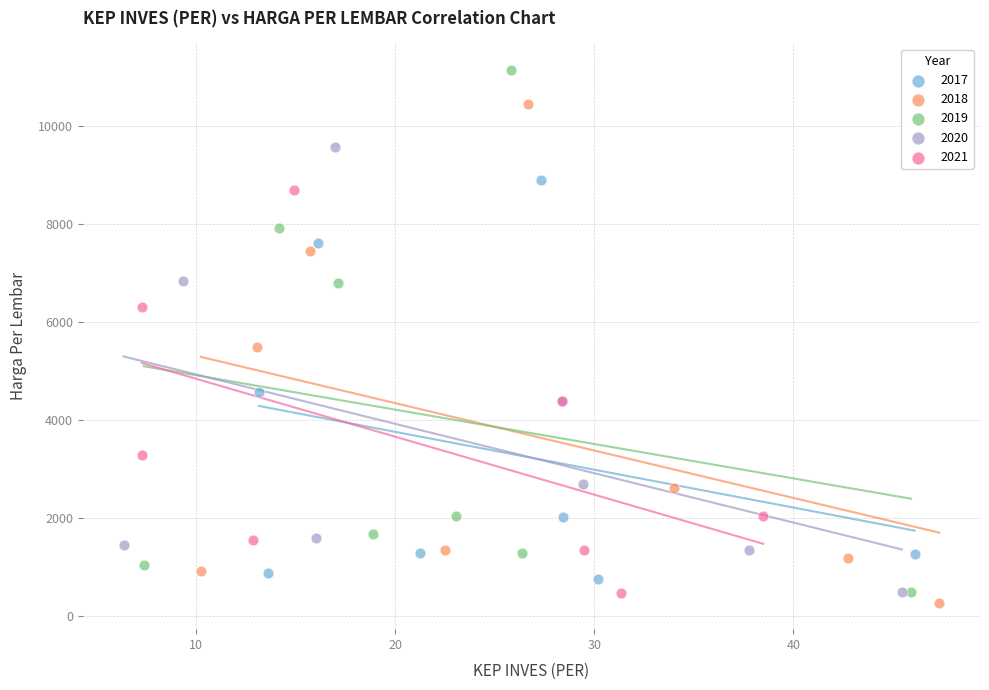

Which series has the widest spread of Y values?

2019